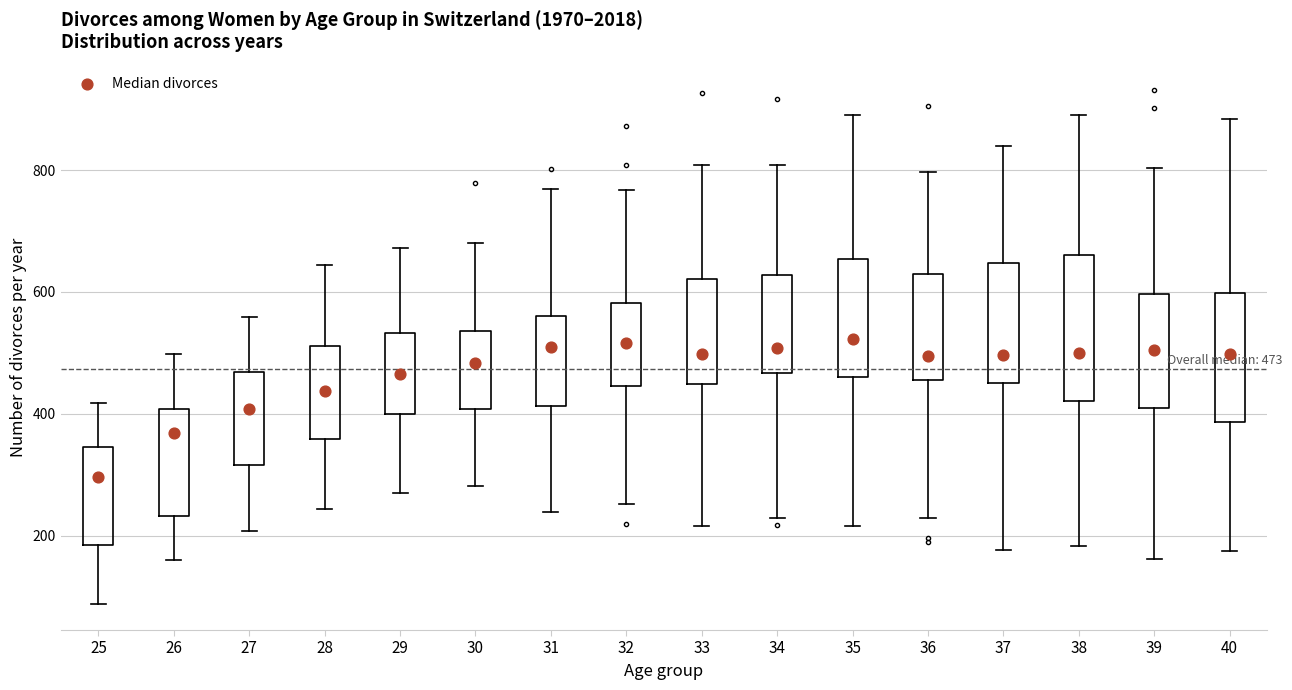

Which box has the lowest median line?

25